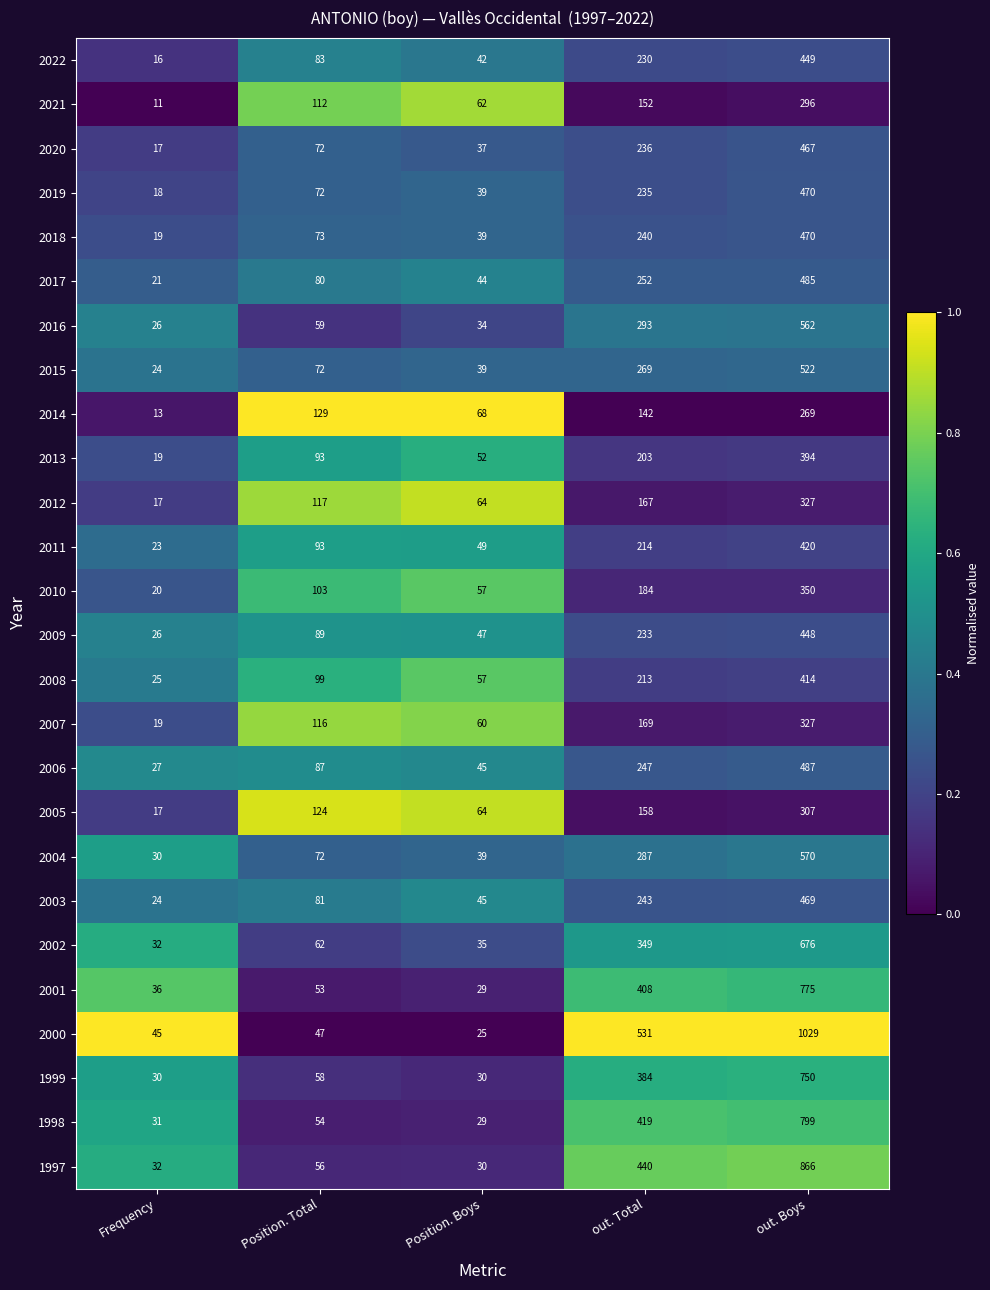

Is it true that 2007 equals 327 at out. Boys?

True